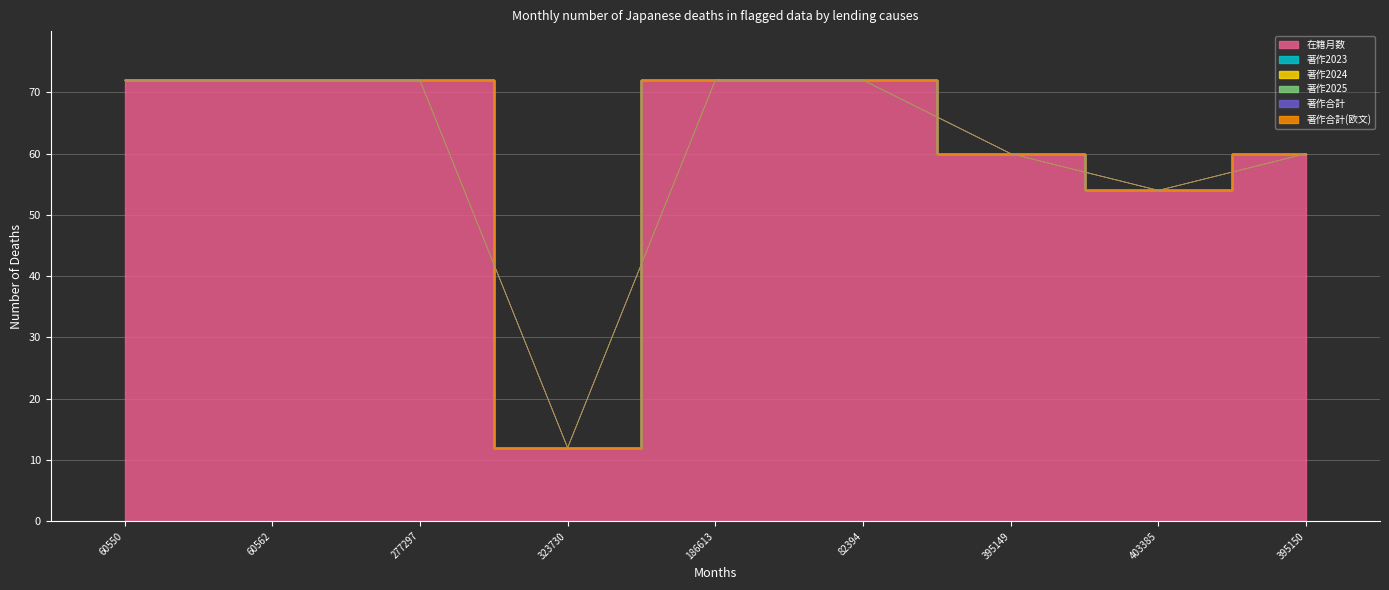

What is the label of the 1st point from the left?

60550